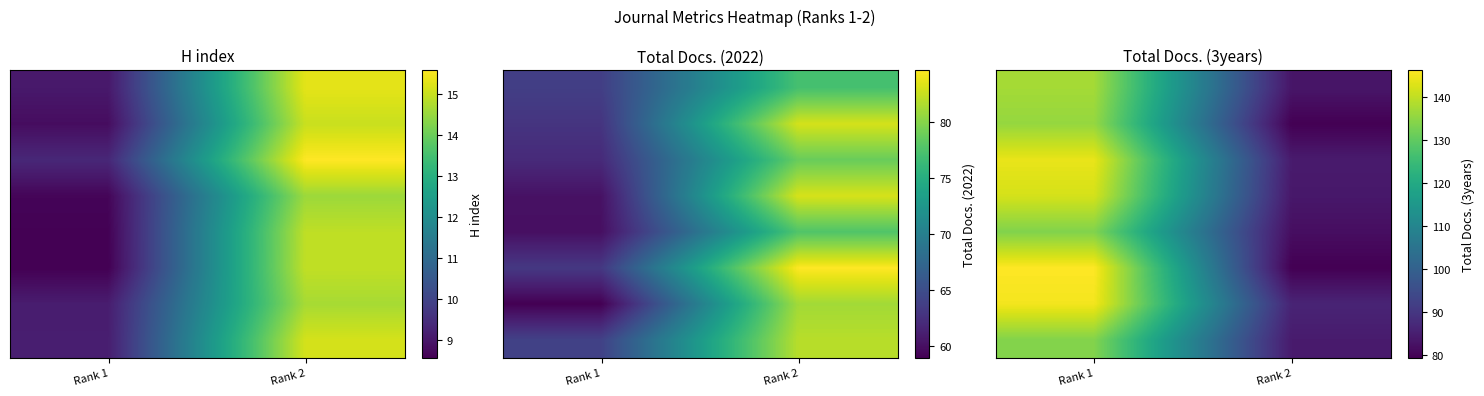

At which category is the sum across all series the highest?

Rank 1